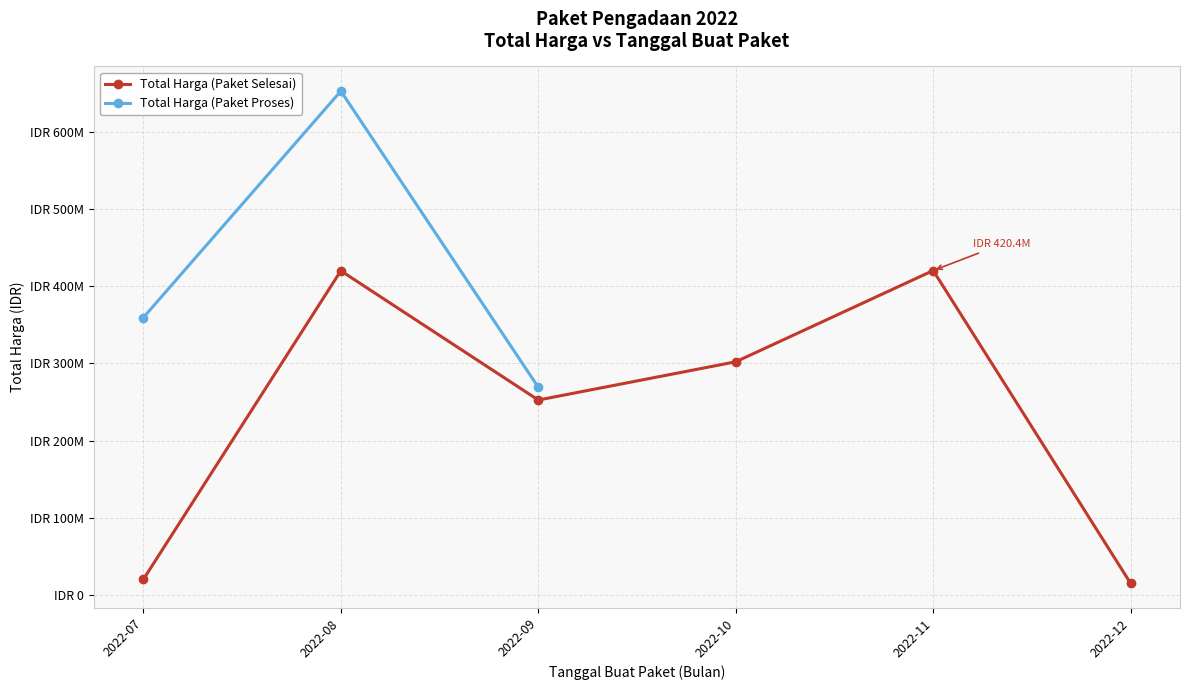

Which has a higher value, 2022-10 or 2022-08?

2022-08